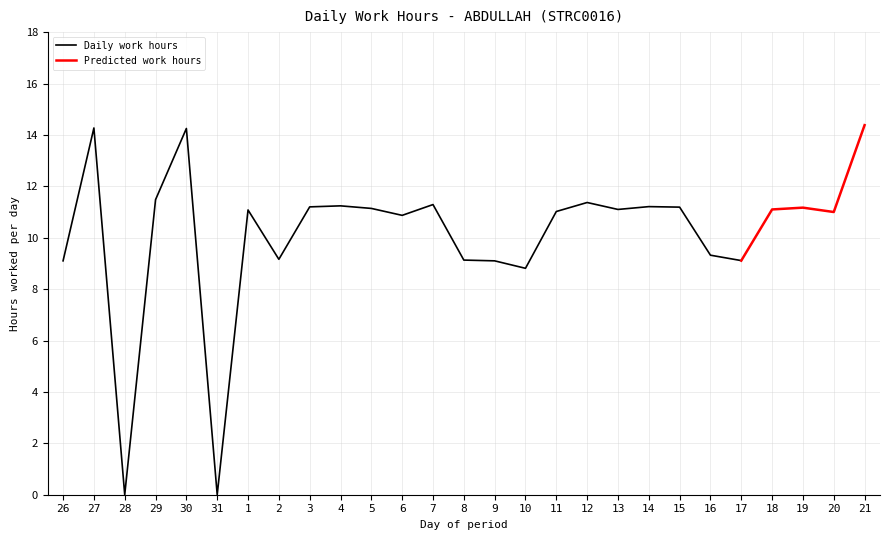

True or false: the data shows 14.2 at 30.

True